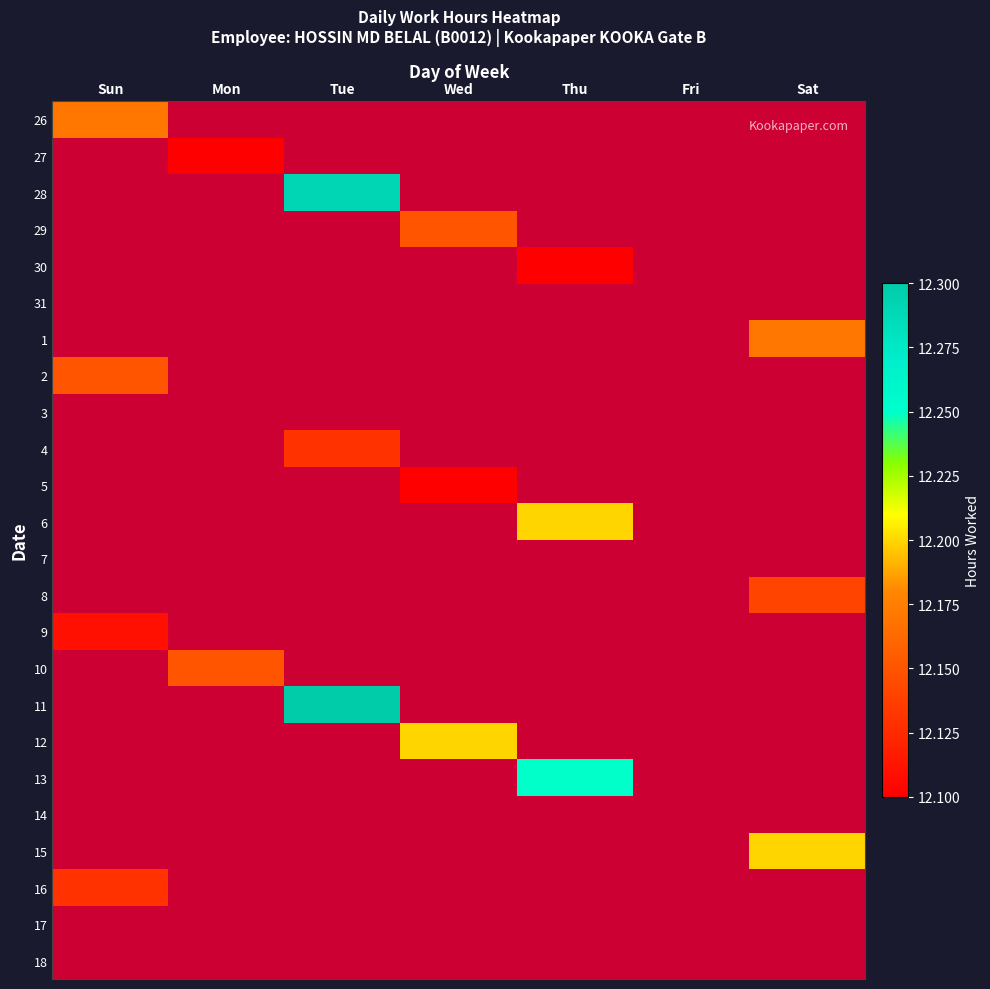

List the labels in order of 7 value, largest first.

Sun, Mon, Tue, Wed, Thu, Fri, Sat